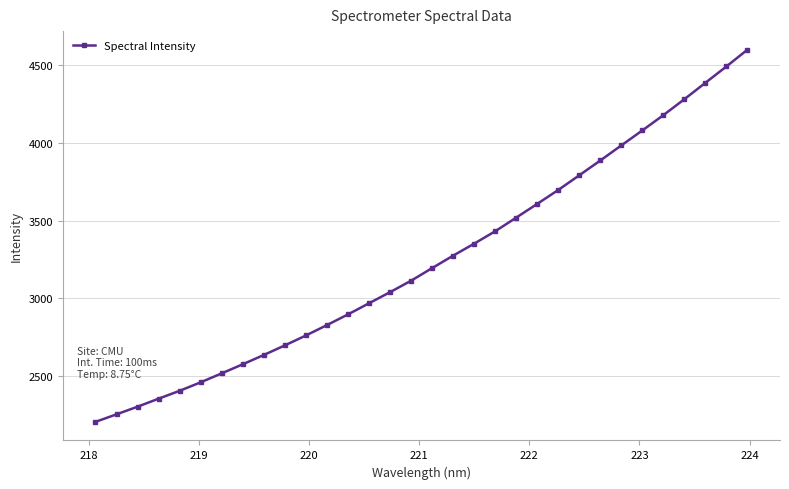

What is the maximum value shown in the chart?

4599.2